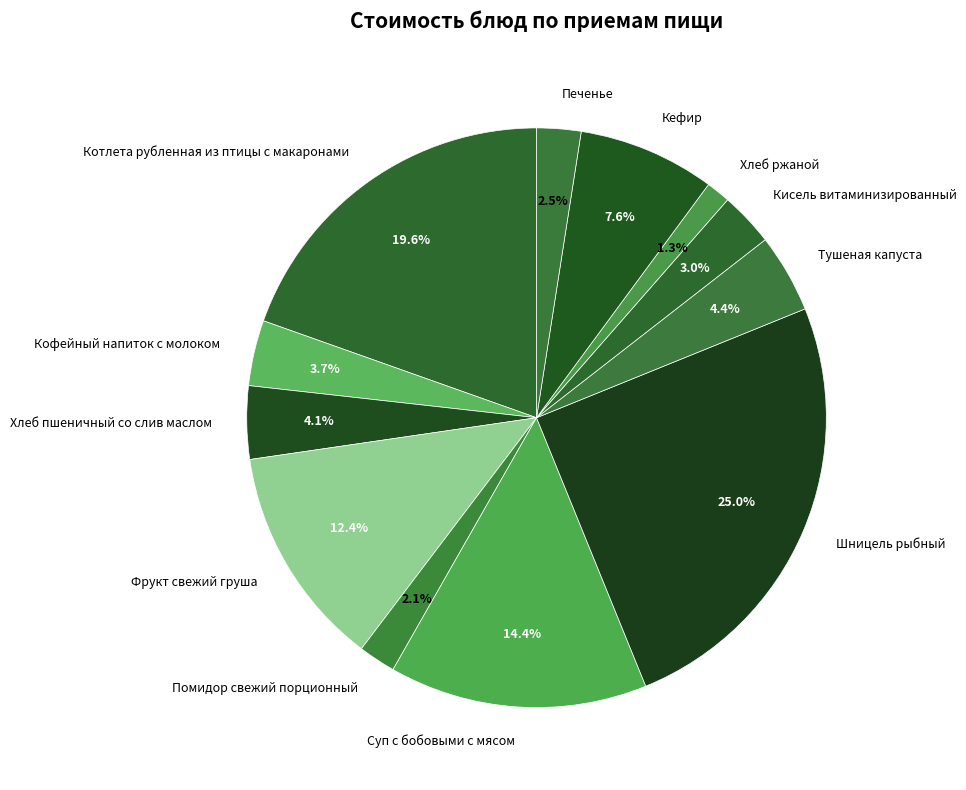

What percentage is the Кефир slice, to the nearest percent?

8%